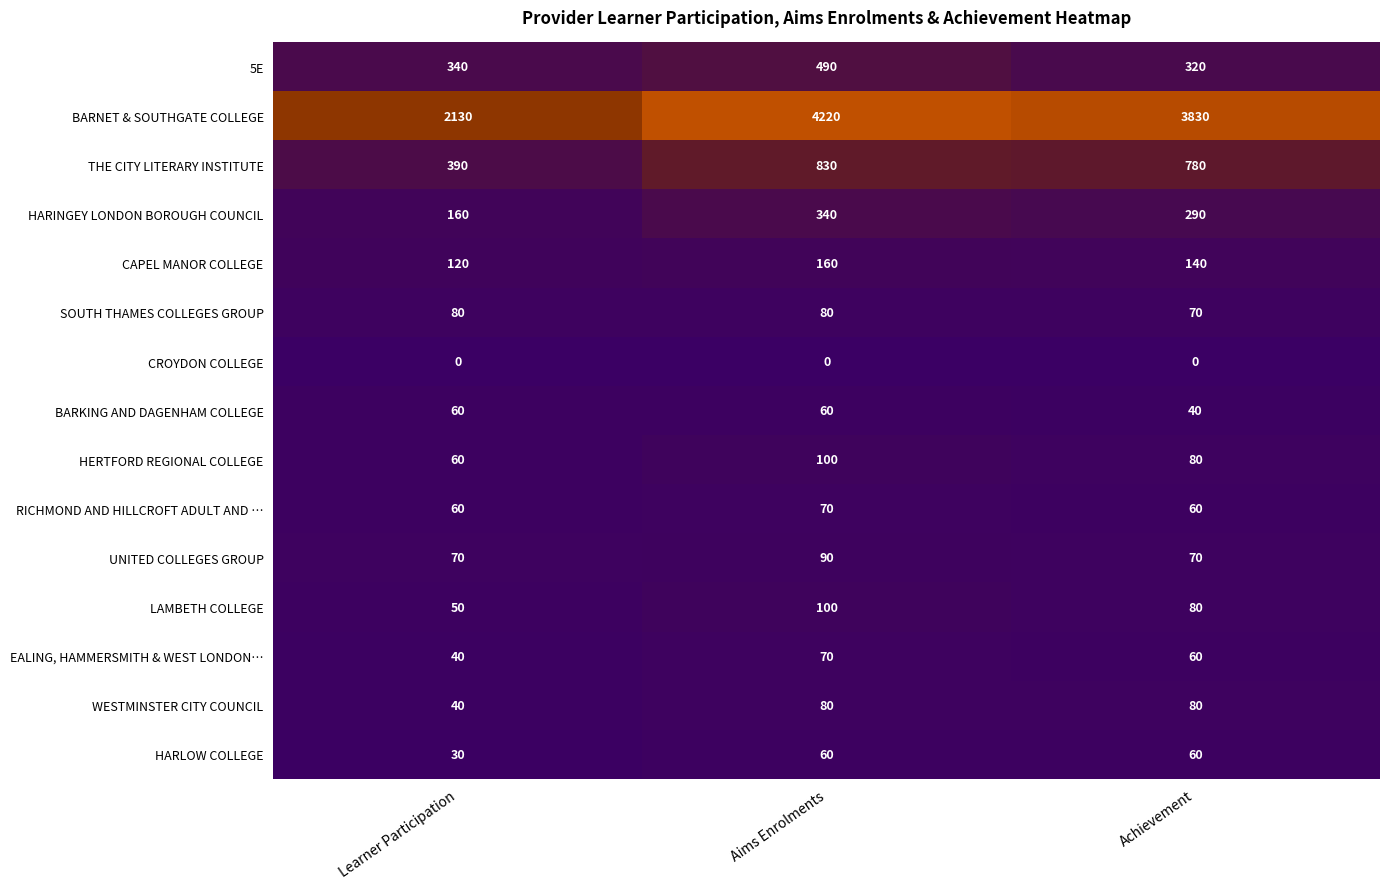

What is the total value across all series at Achievement?

5960